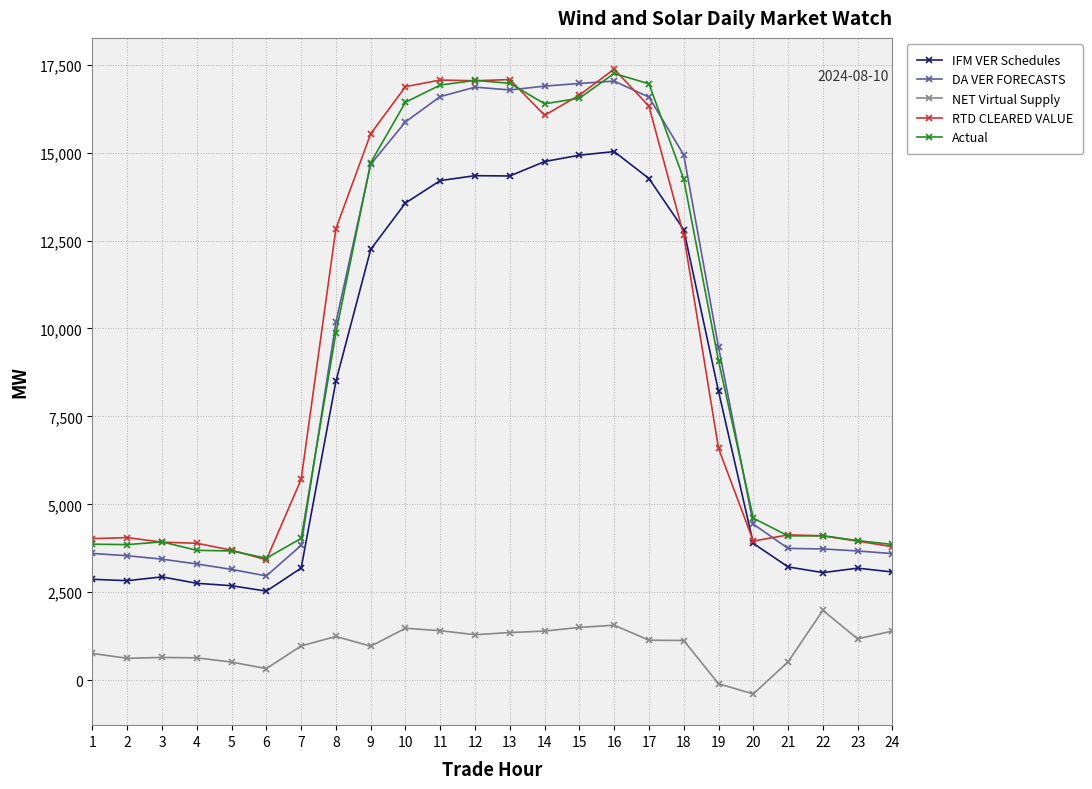

How many data points in NET Virtual Supply are above 1137?

12